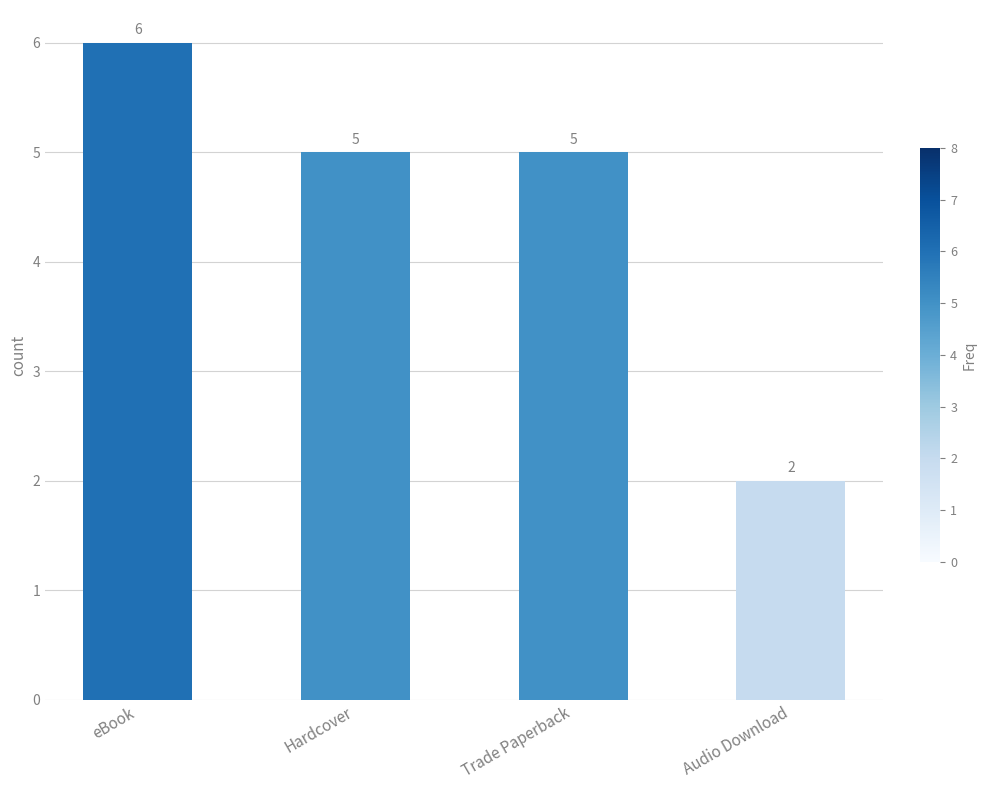

Approximately how many times larger is the value at Hardcover compared to Trade Paperback?

1.0